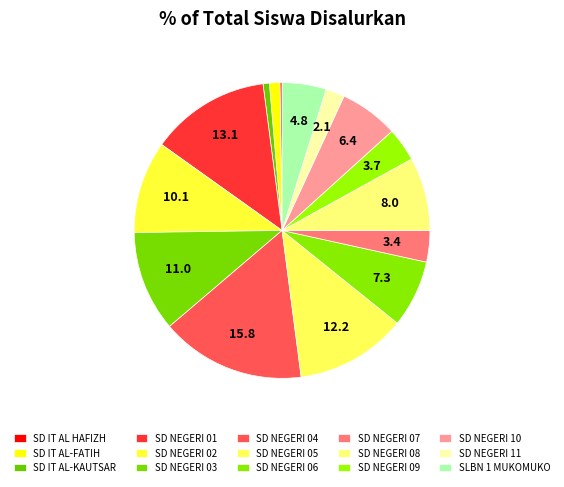

Which slice is the largest?

SD NEGERI 04